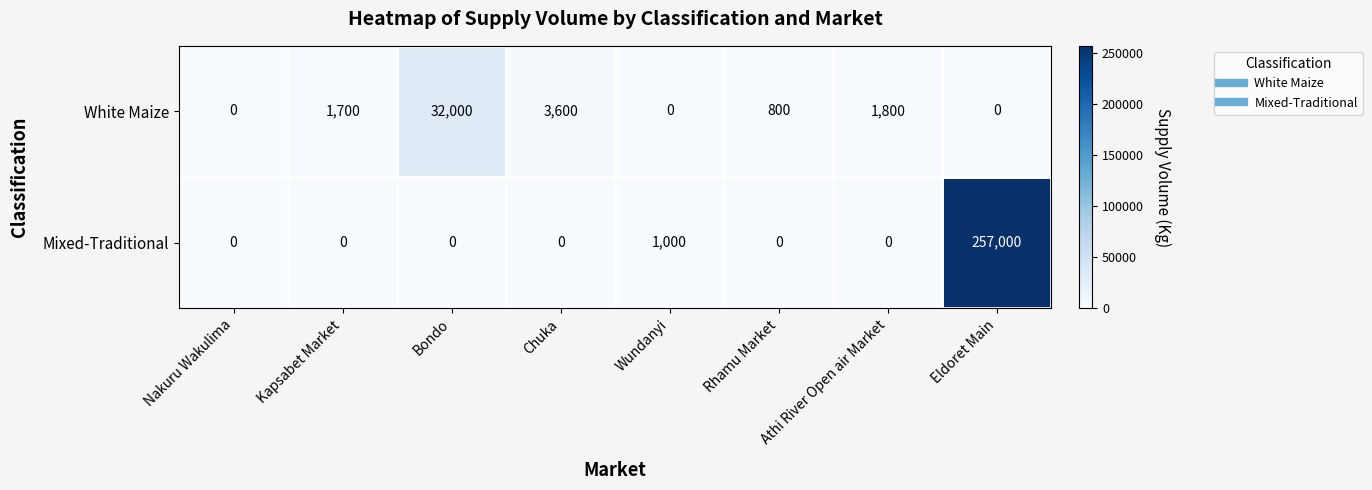

The value of White Maize at Rhamu Market is 1267. True or false?

False